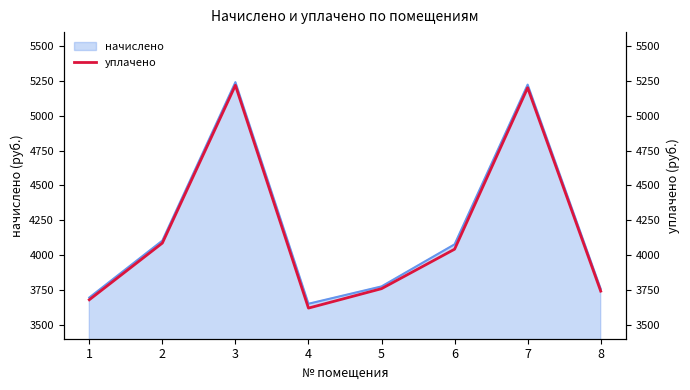

What is the maximum value for начислено?

5241.0